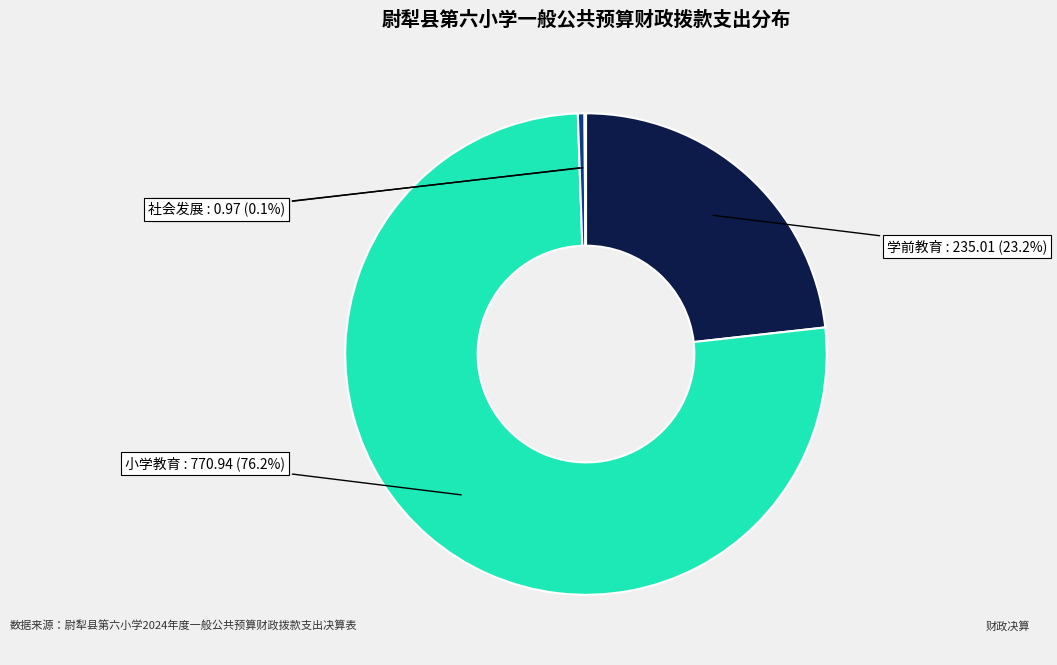

Is there any slice that represents more than half of the pie?

Yes